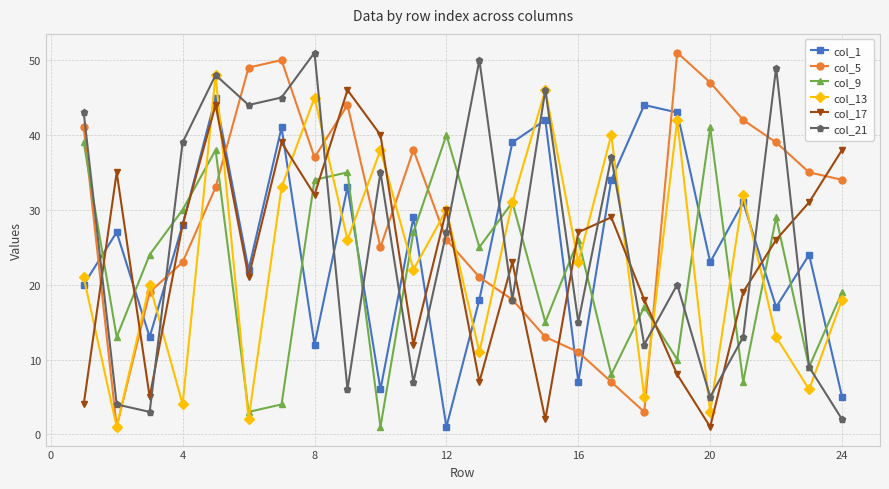

Which series has the largest total across all categories?

col_5